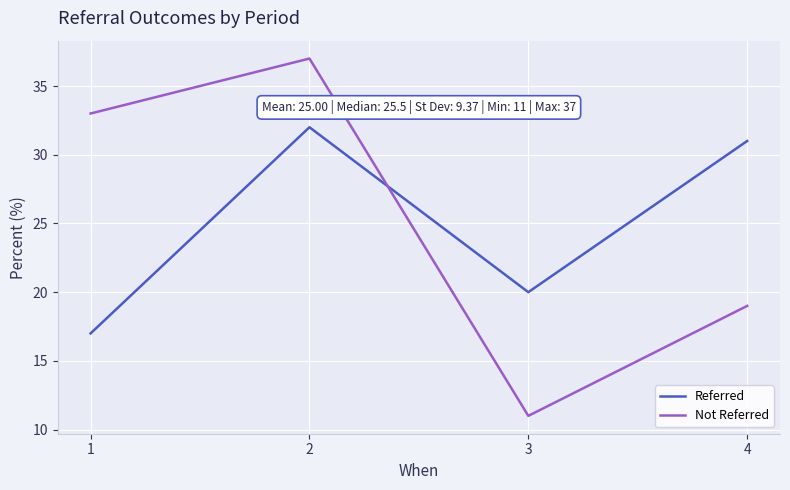

Reading right to left, extract all data points from this chart.

Referred: 31	20	32	17
Not Referred: 19	11	37	33